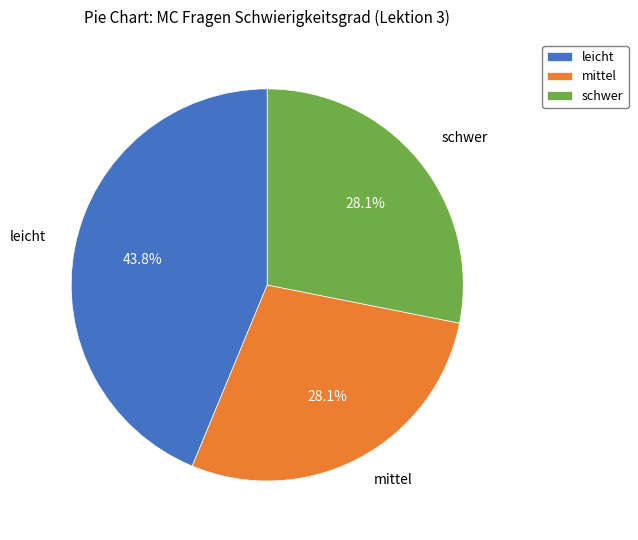

Is mittel the majority of the pie?

No